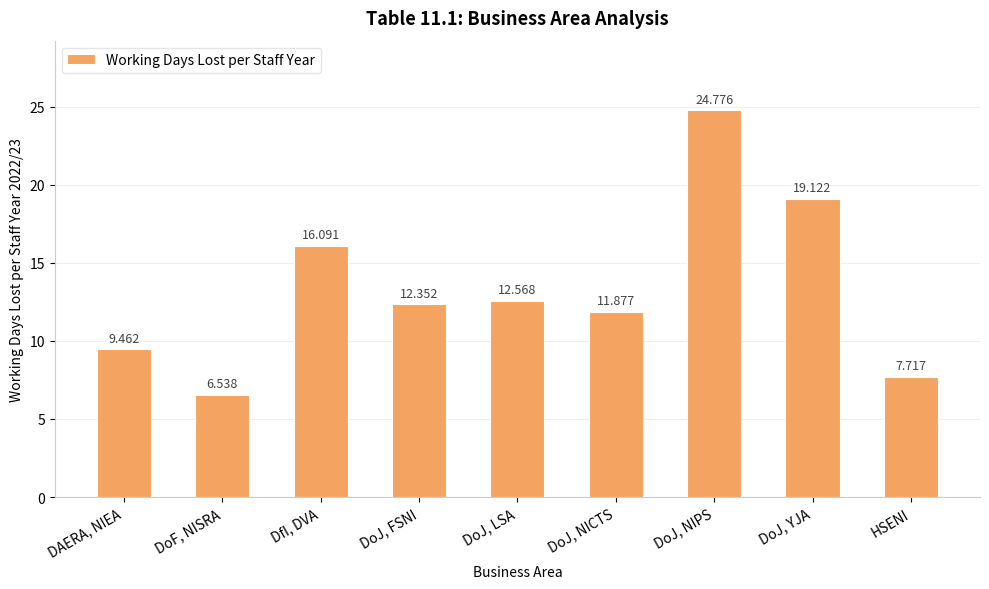

Which label corresponds to the smallest value in the chart?

DoF, NISRA